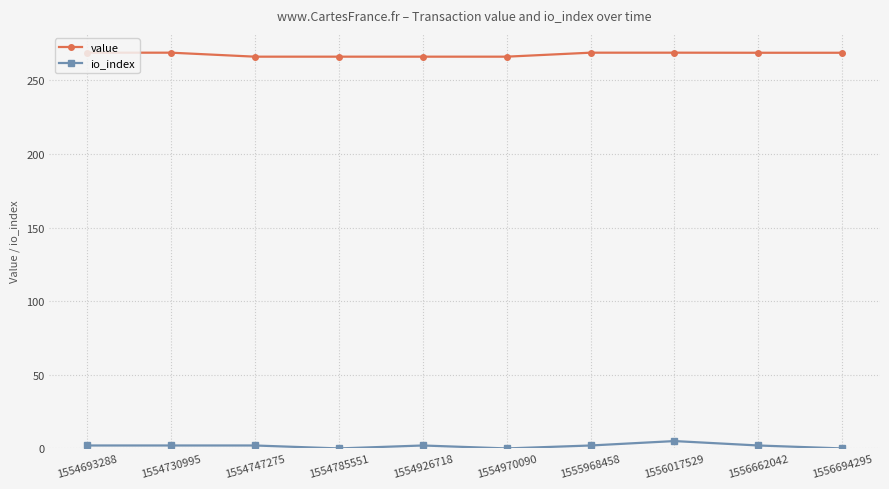

True or false: io_index and value intersect in this chart.

False